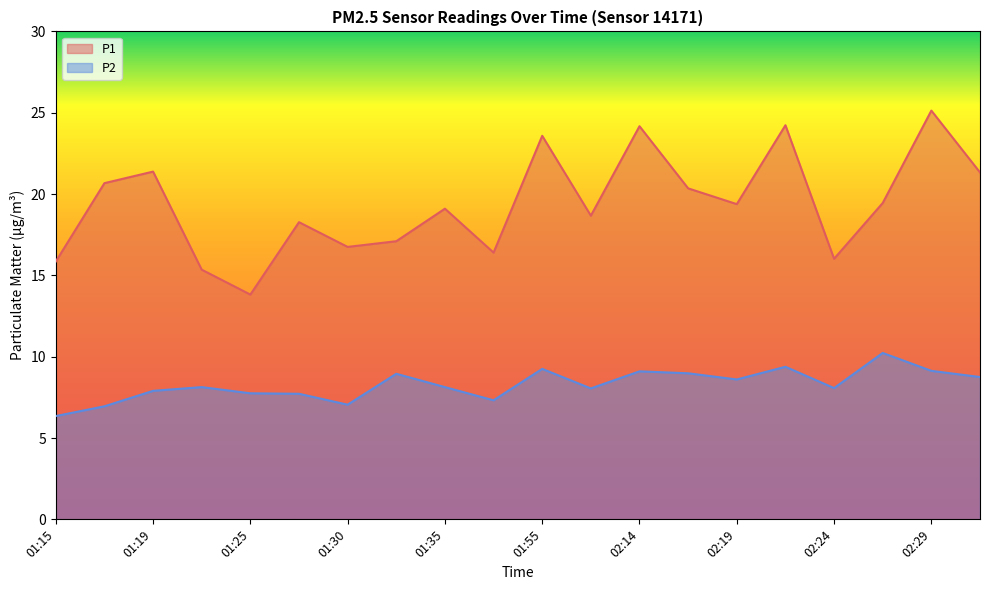

What is the difference between the maximum and minimum values in the P1 series?

11.3